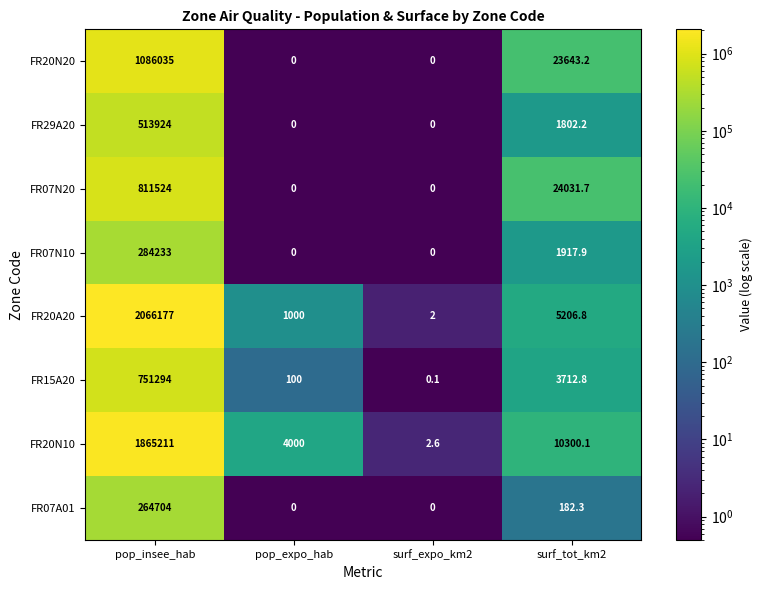

Which series has the largest range (max minus min)?

FR20A20